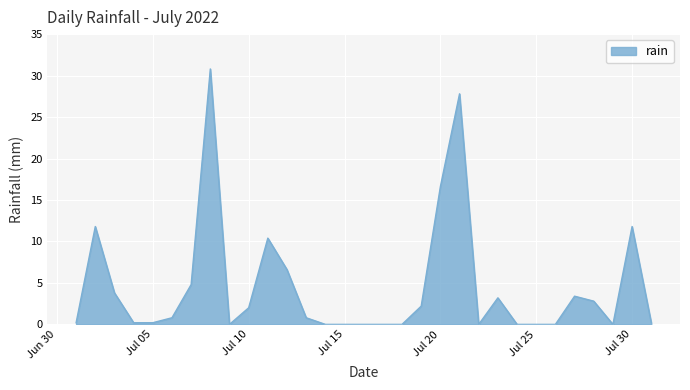

What is the maximum value shown in the chart?

30.8